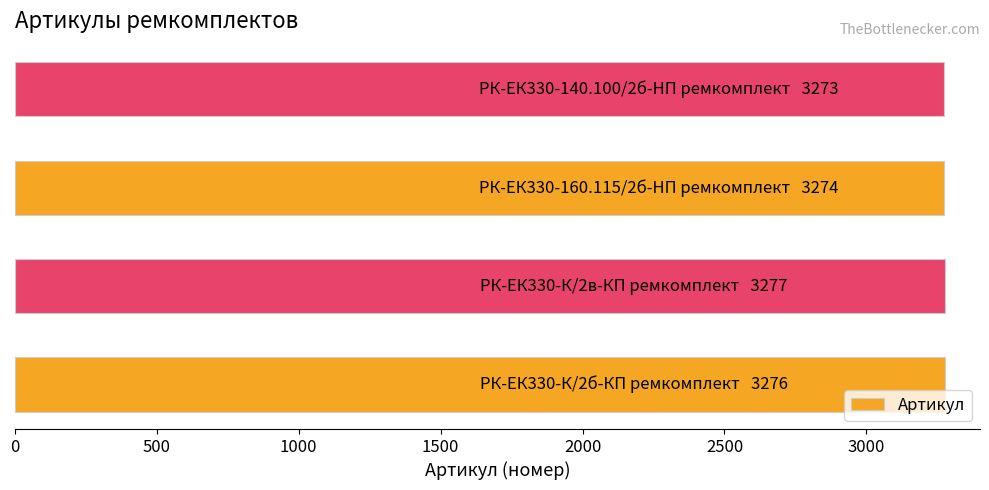

What is the average value?

3275